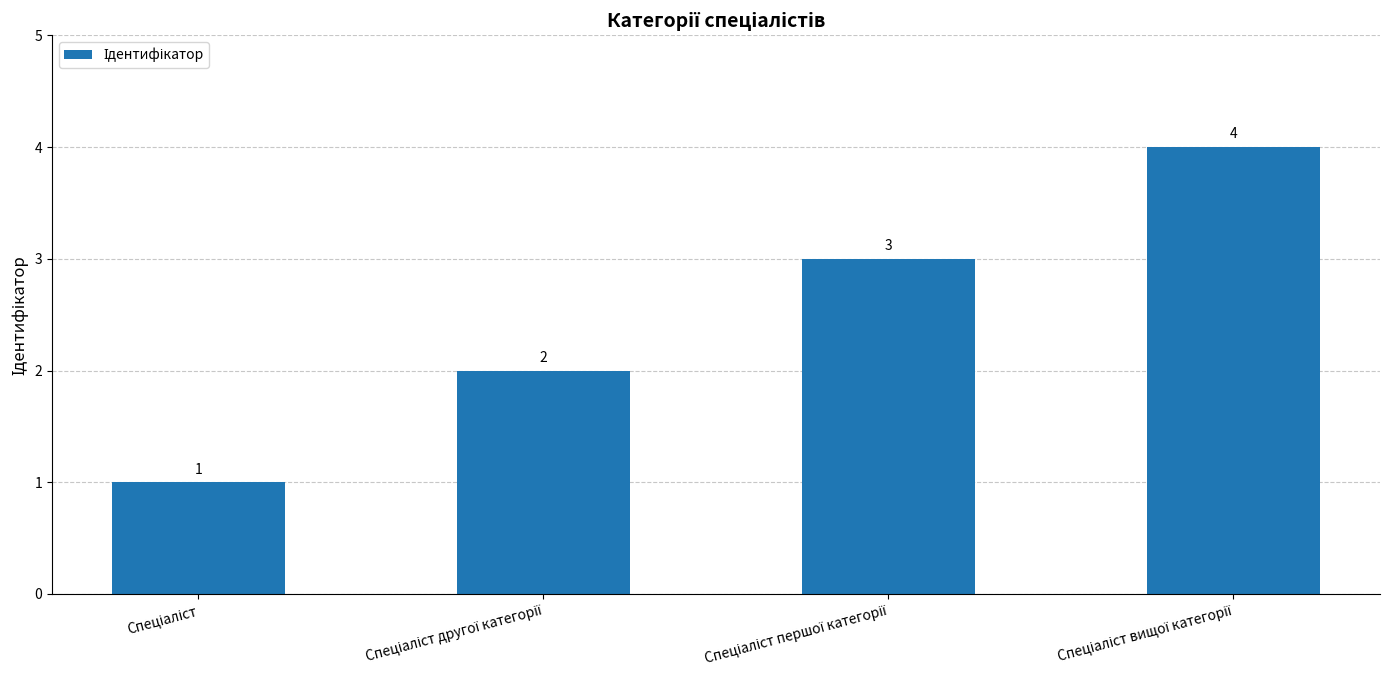

How many values are between 2 and 4?

3